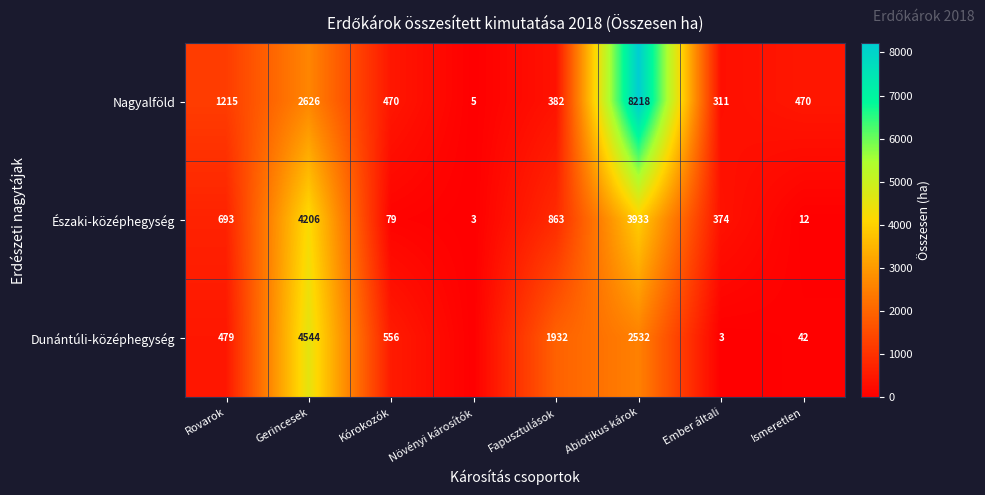

At which label is Északi-középhegység closest to 2104?

Fapusztulások